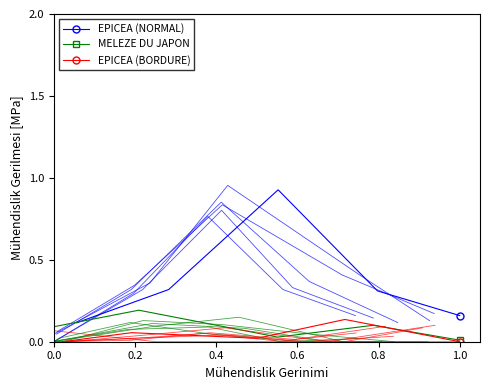

What is the value of the EPICEA (NORMAL) point at the 1st from the left?

0.1